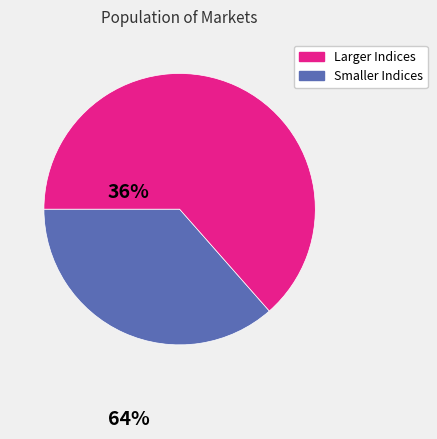

To the nearest percent, what is the difference between the largest and smallest slice percentages?

29%